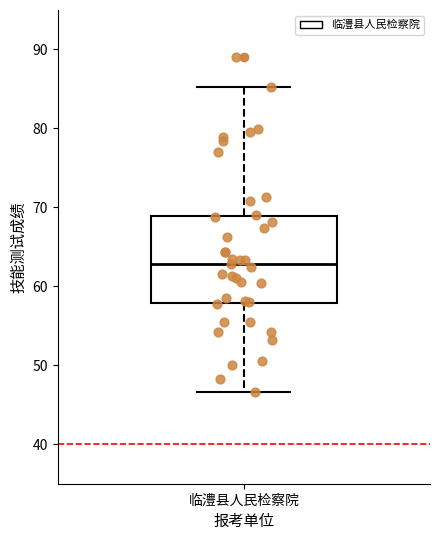

Where does the lower whisker of the box for 临澧县人民检察院 end on the y-axis? The values are not printed on the chart, so give them approximately, as read against the axis.

47